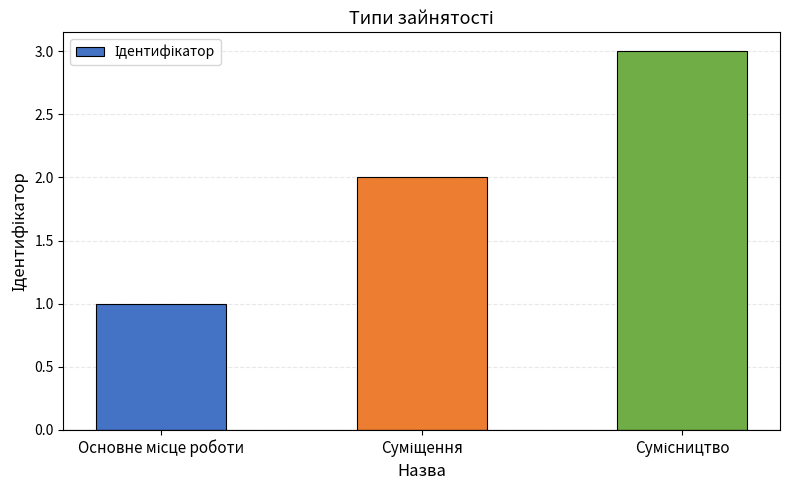

What is the average value?

2